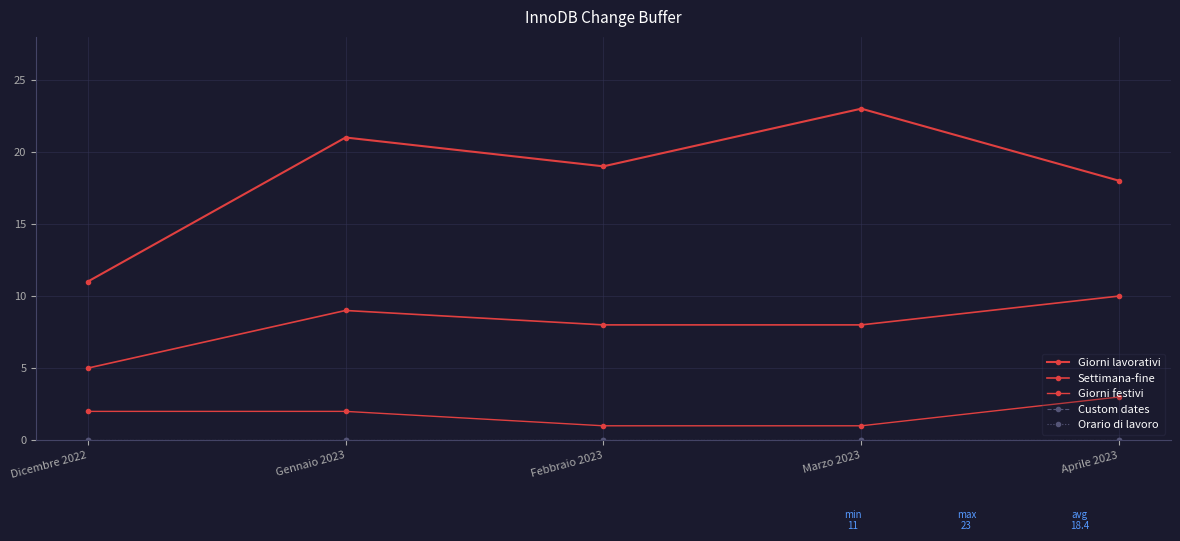

What is the difference between the Giorni lavorativi values at Marzo 2023 and Aprile 2023?

5